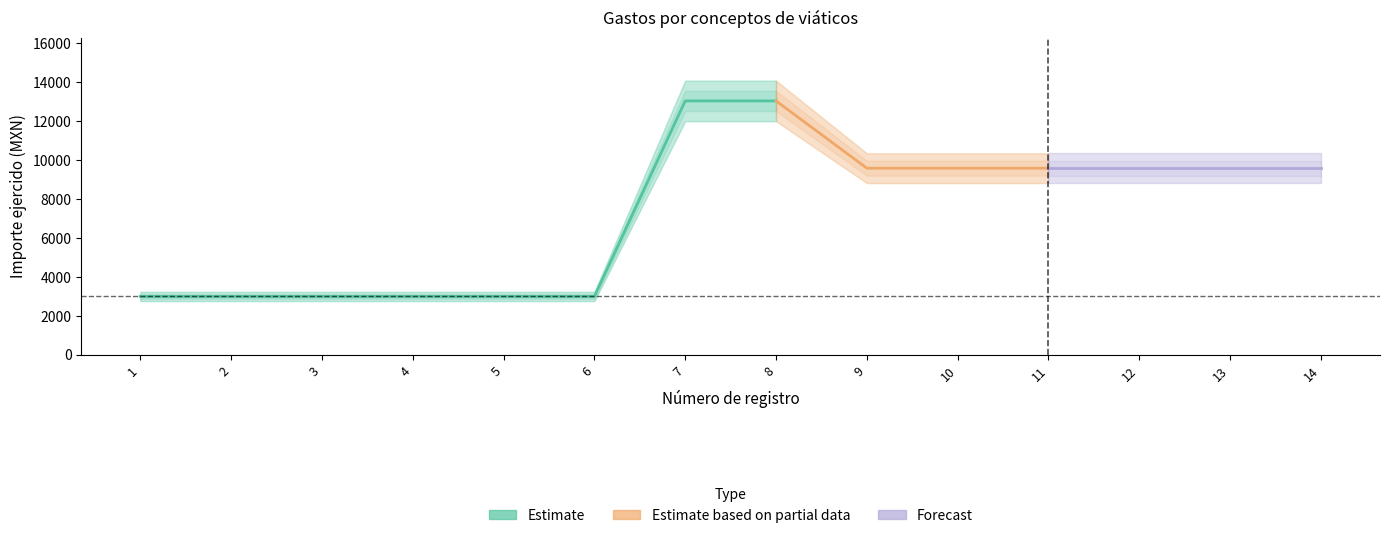

How many categories are shown in the chart?

14